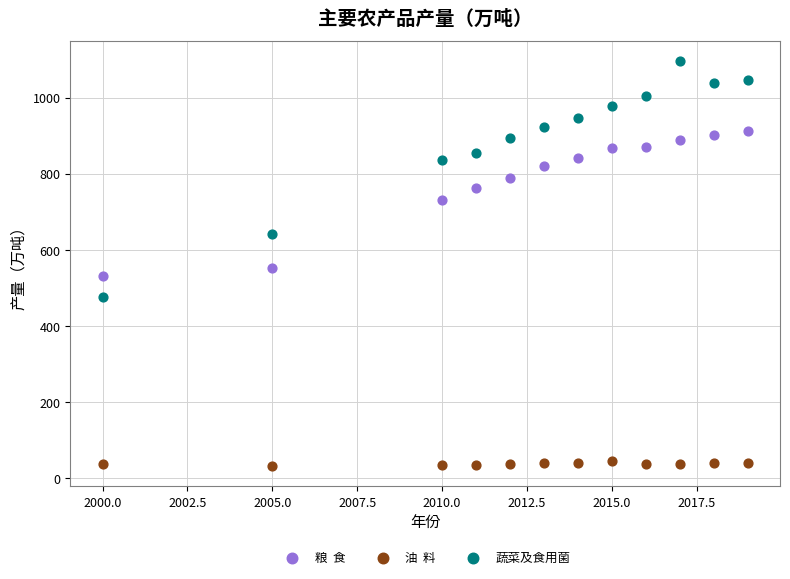

Across all data points, what is the range of Y values (max minus min)?

1063.4